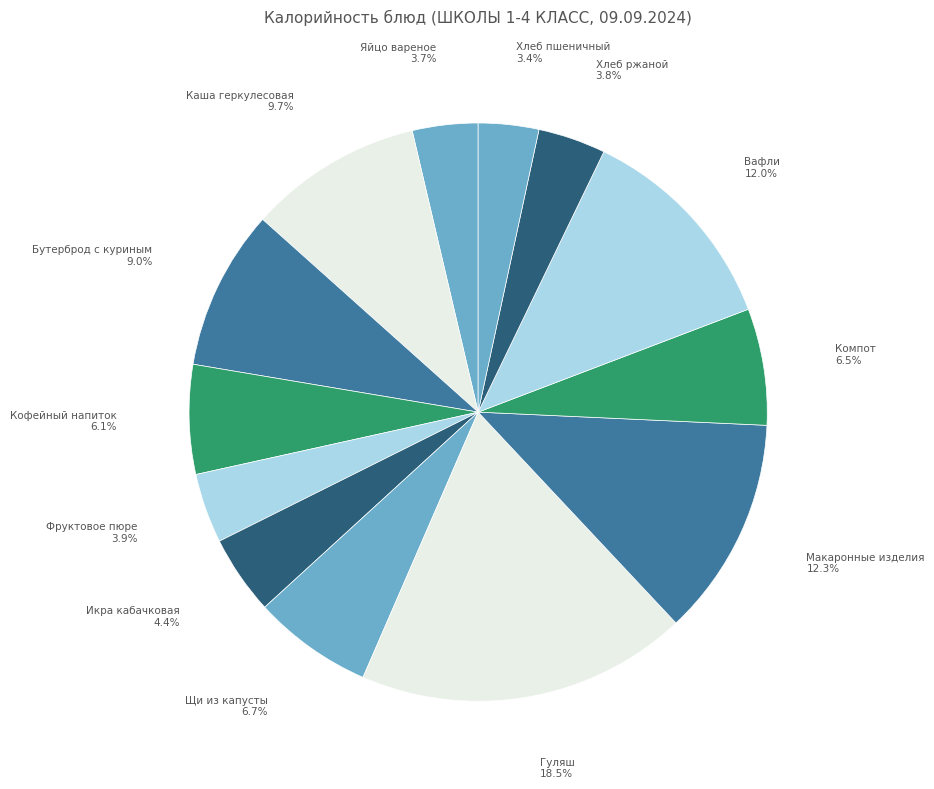

Do Гуляш and Бутерброд с куриным together represent more than half of the pie?

No